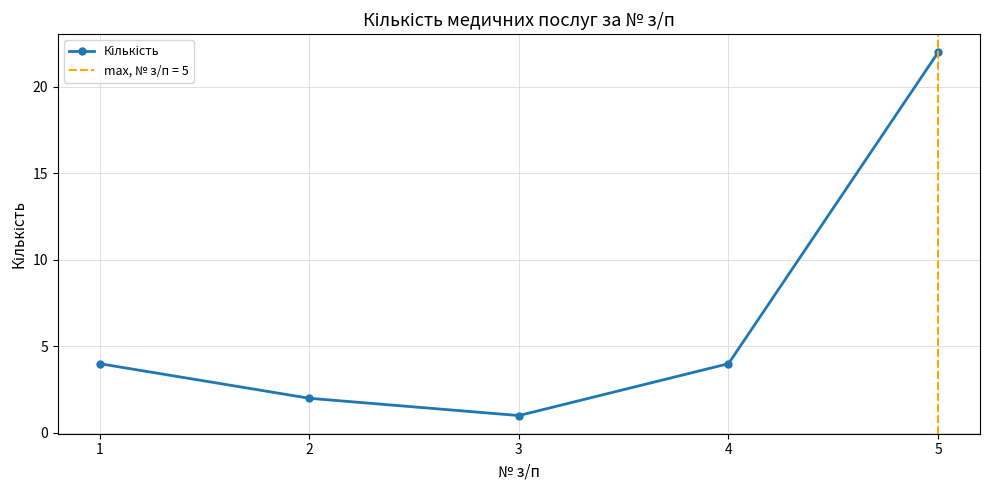

What is the average value?

7